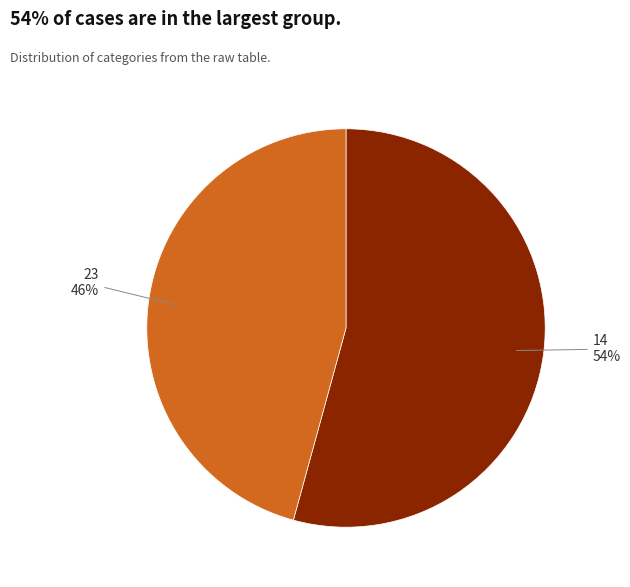

How many slices are in this pie chart?

2